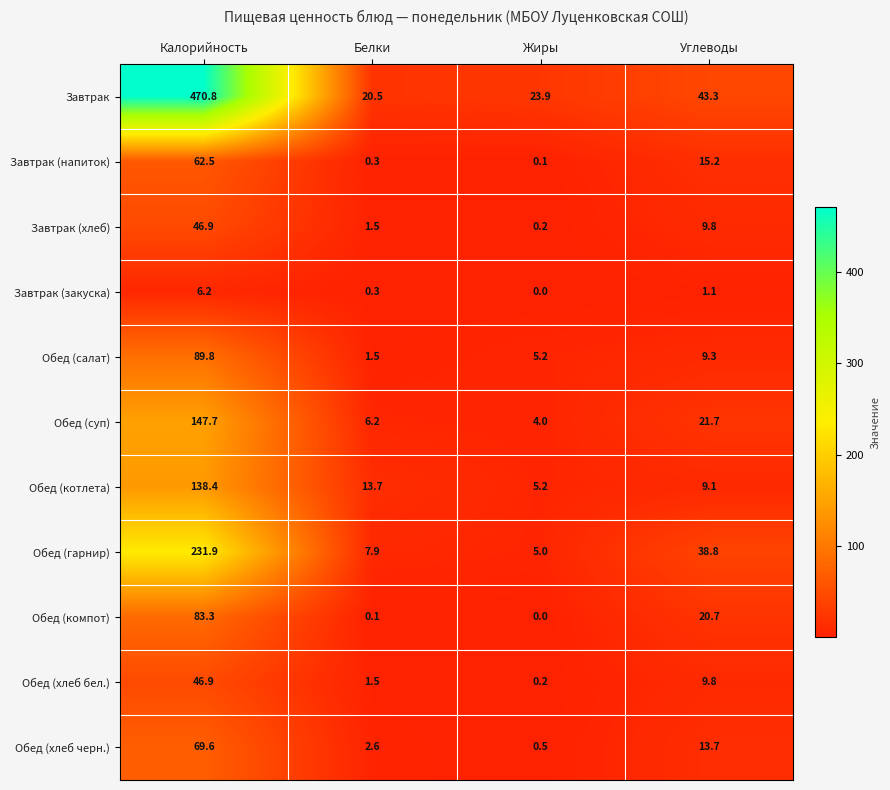

What is the sum of all Обед (хлеб бел.) values?

58.4